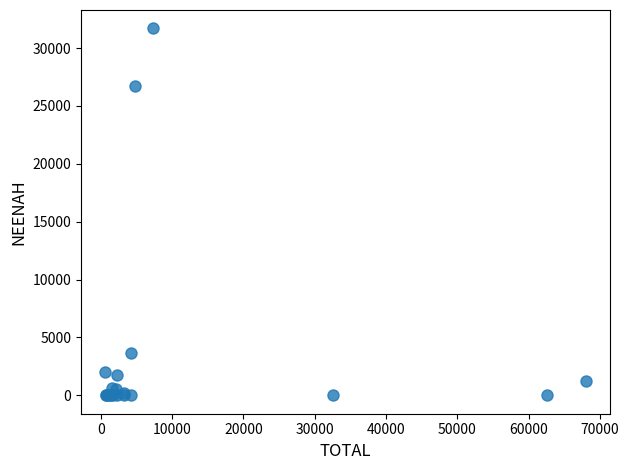

What Y value in the scatter plot is closest to 15854?

26739